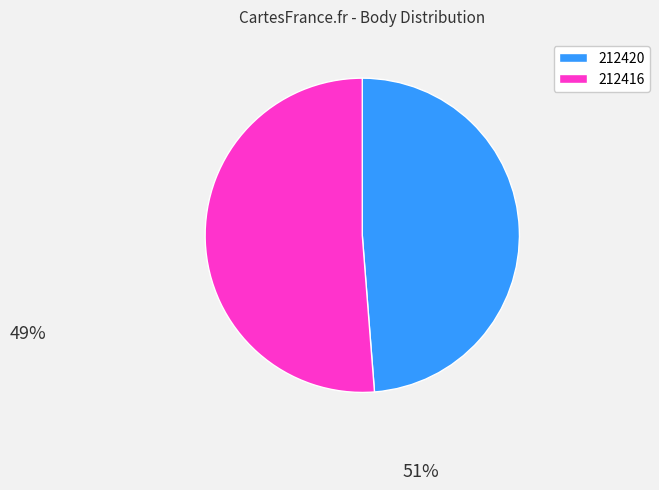

Is 212416 the majority of the pie?

Yes